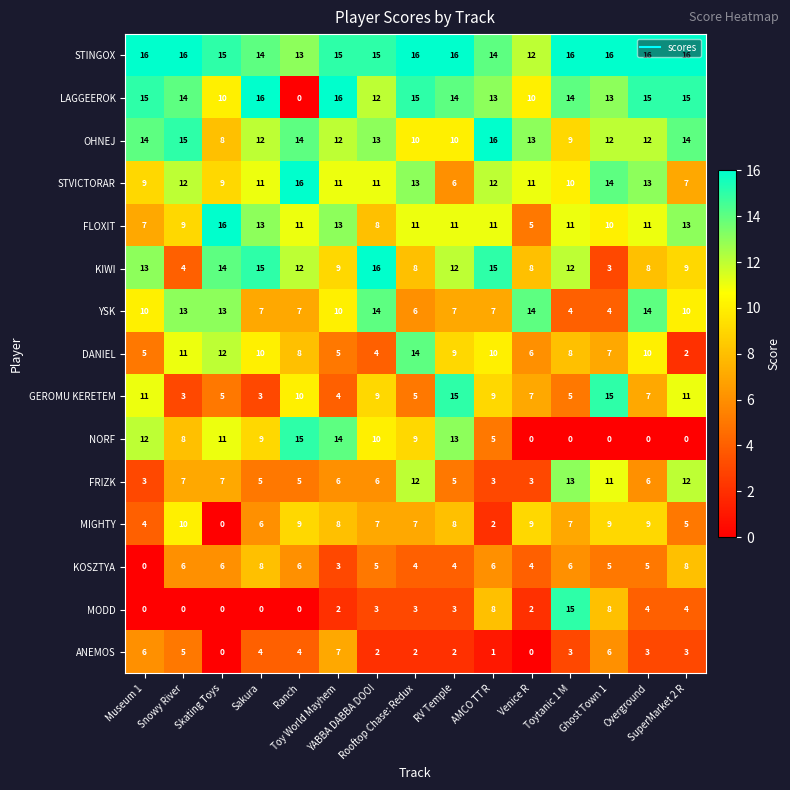

What is the difference between the second highest and minimum values in the FRIZK series?

9